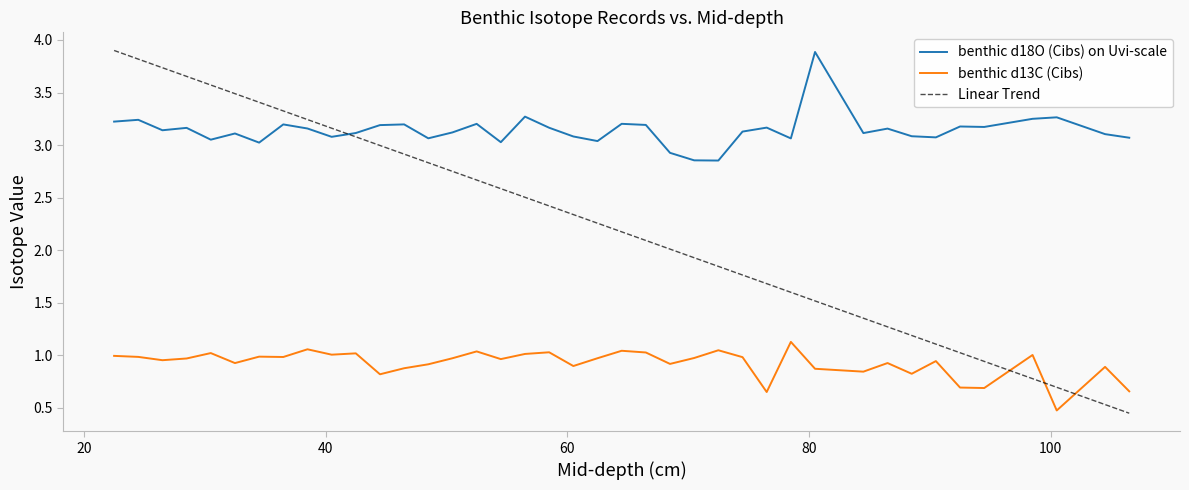

What are all the series names shown in the legend?

benthic d18O (Cibs) on Uvi-scale, benthic d13C (Cibs), Linear Trend